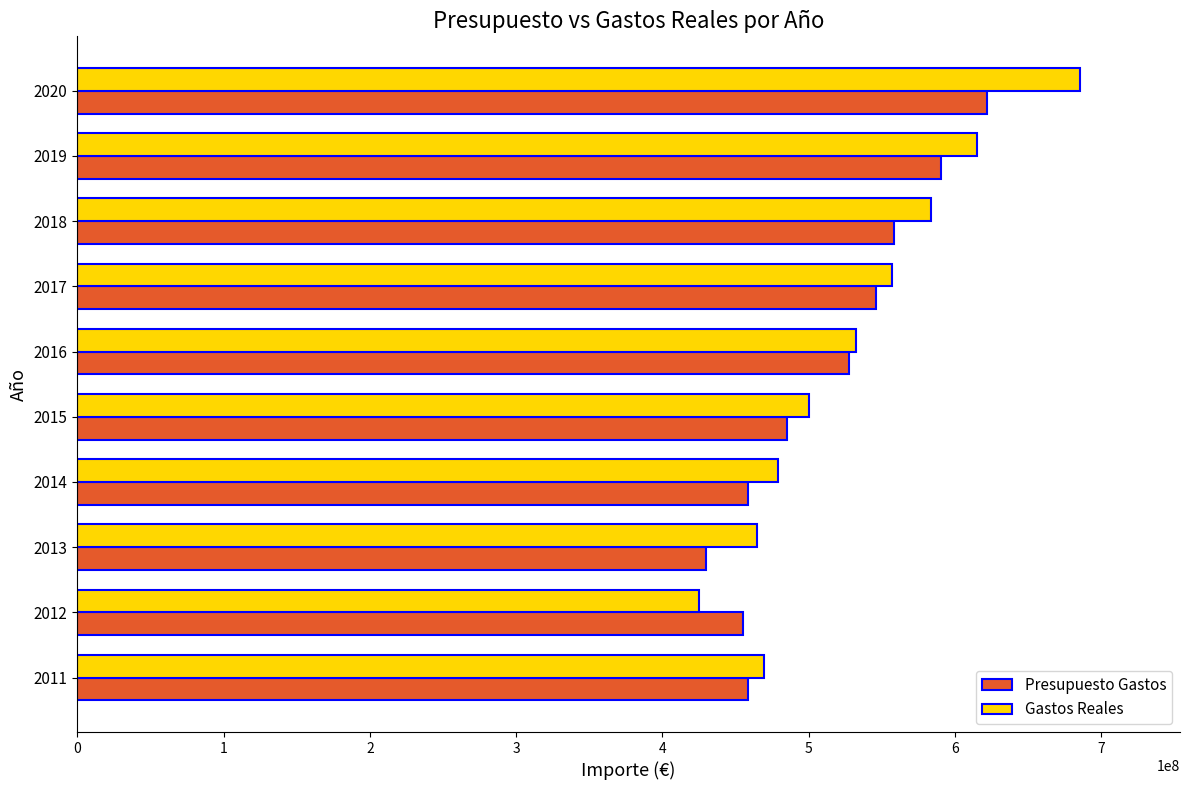

At how many categories does at least one series exceed 442480981?

10